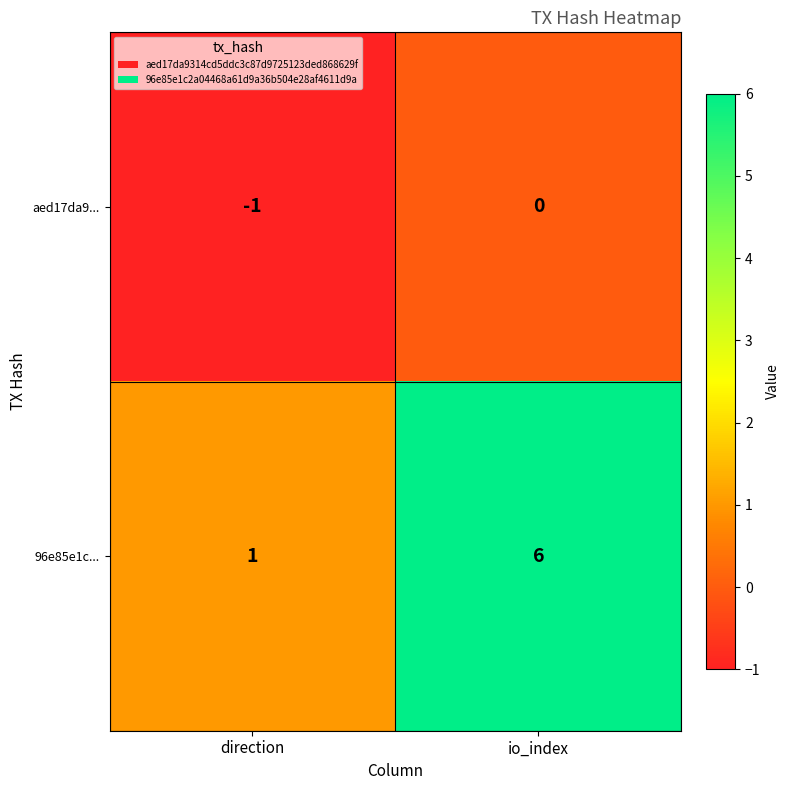

At which label is aed17da9... closest to 0?

io_index